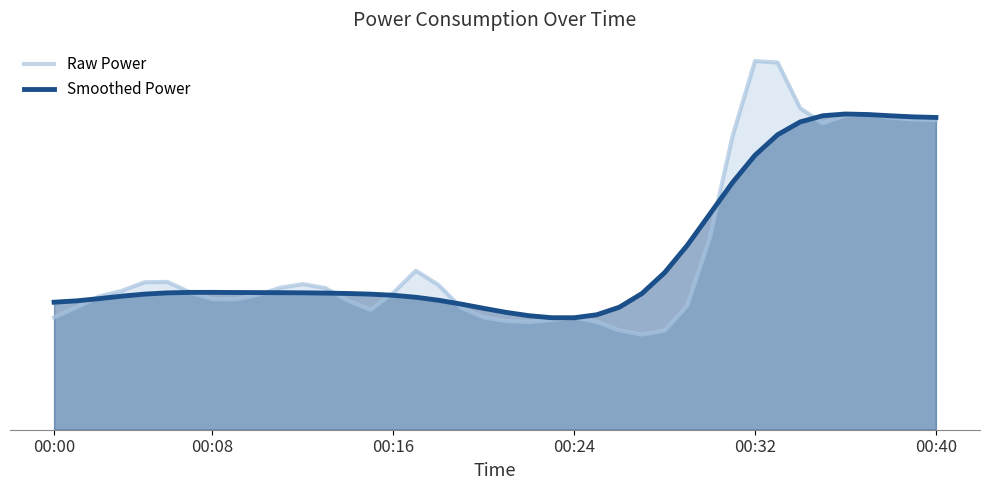

What is the average value of the Smoothed Power series?

0.9